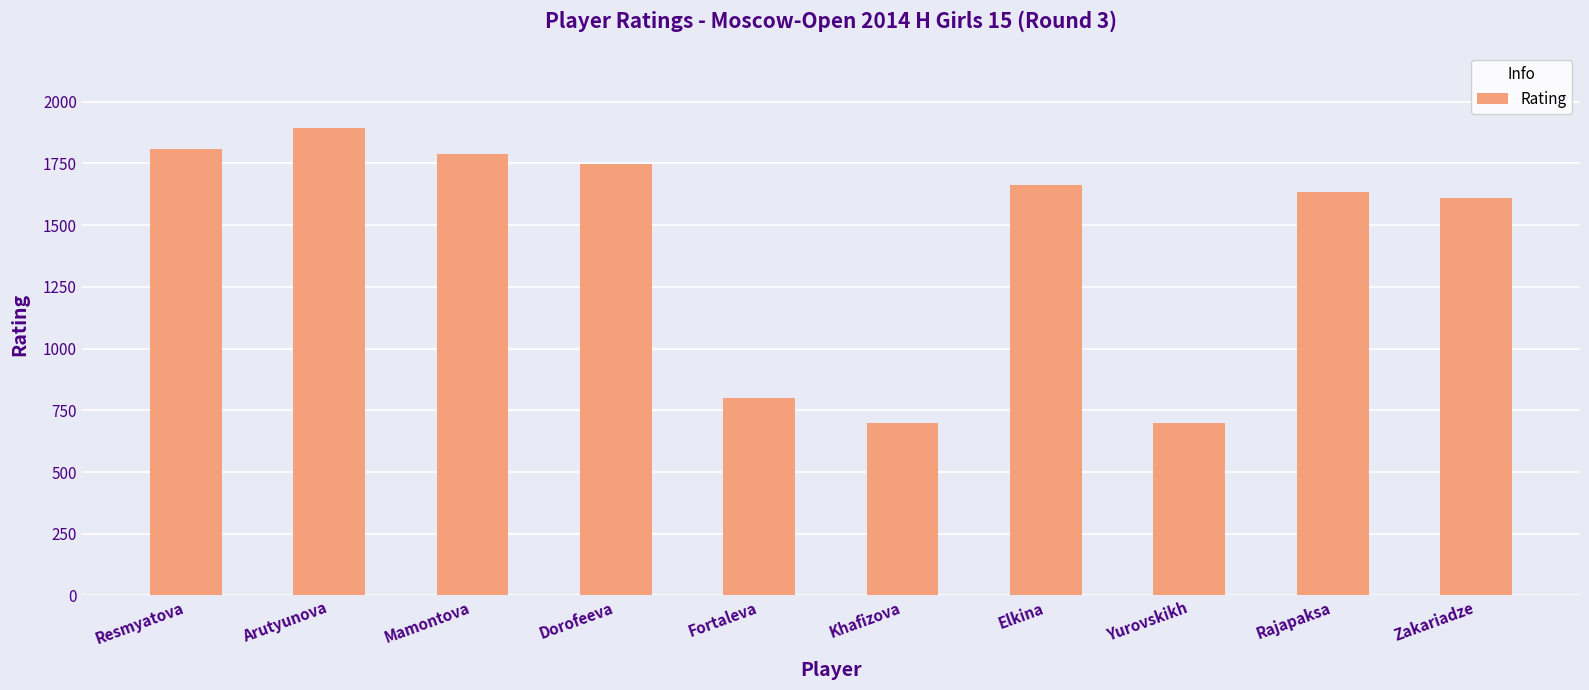

What is the label of the 8th bar from the left?

Yurovskikh